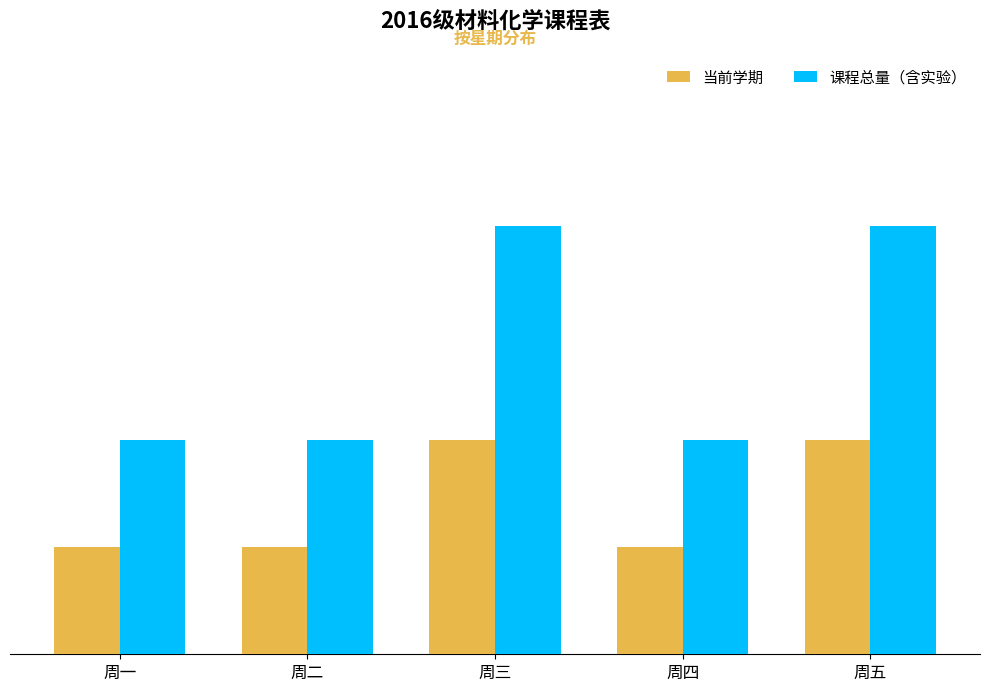

What is the value of the 当前学期 bar at the 5th from the left?

2